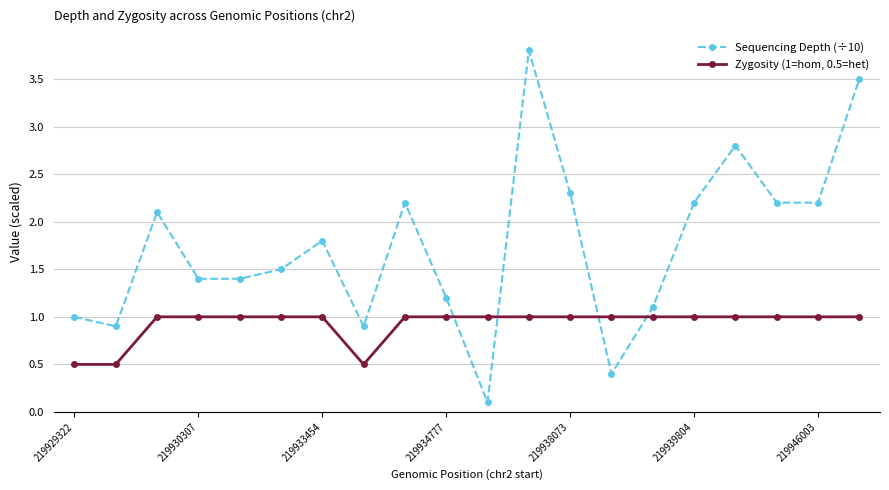

What is the lowest value of the Zygosity (1=hom, 0.5=het) series?

0.5